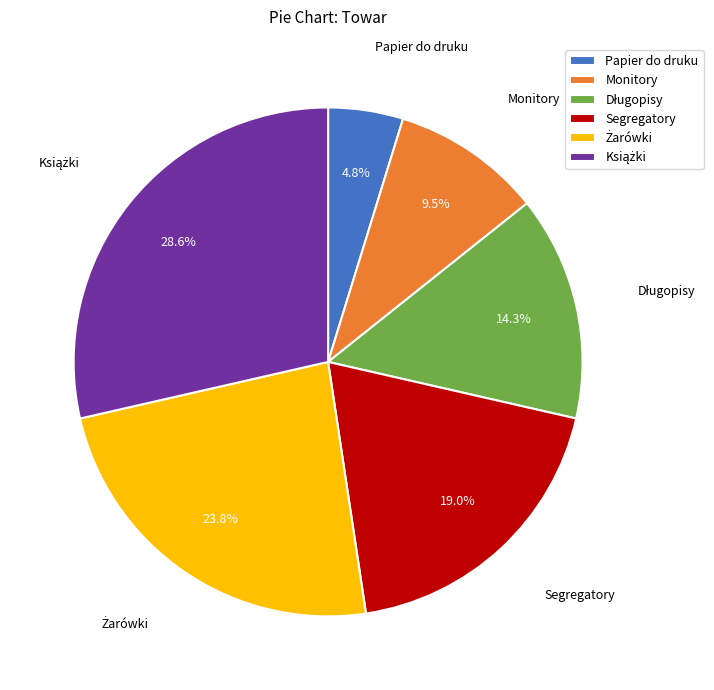

Does any single category account for the majority?

No